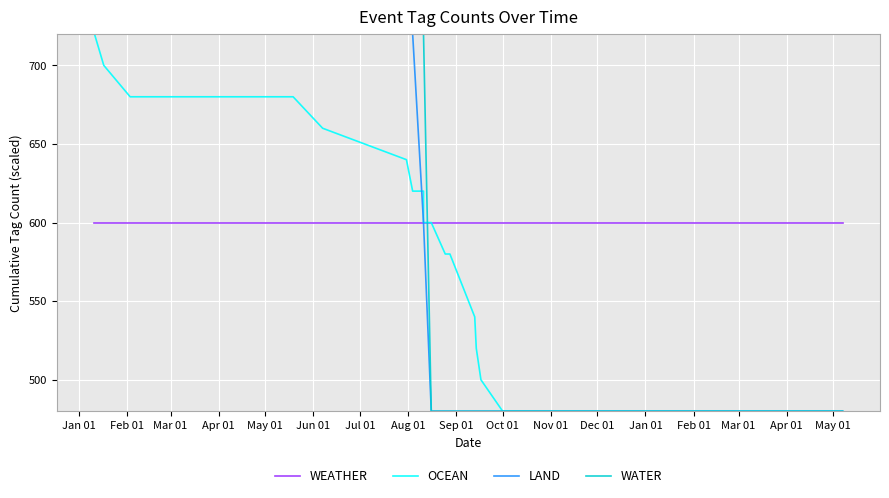

True or false: OCEAN and WEATHER cross at least once.

False